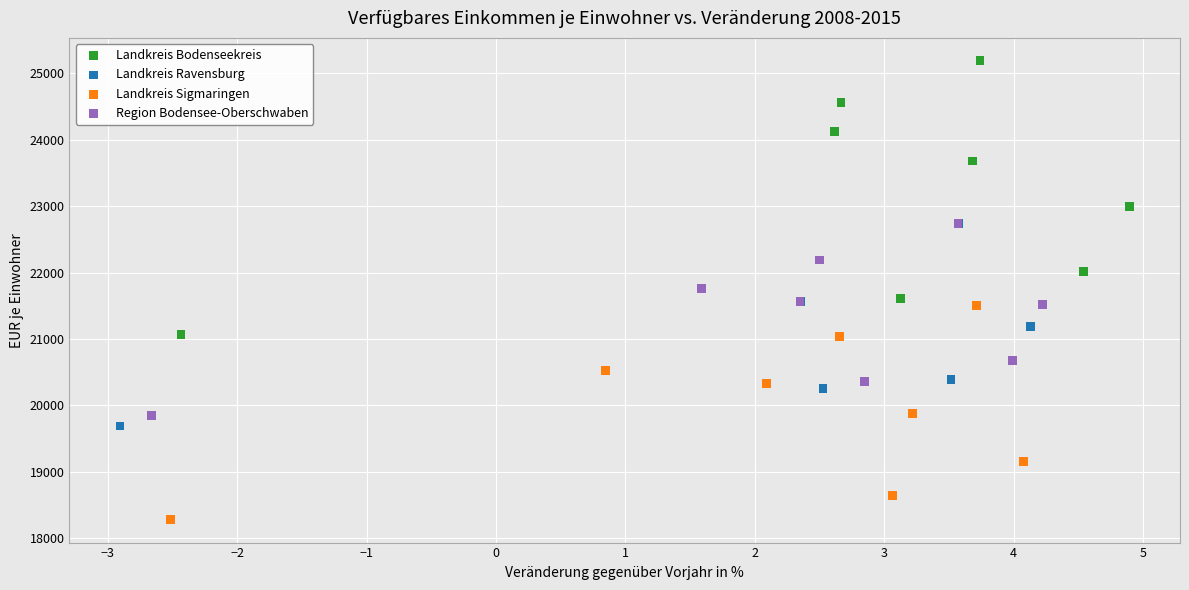

Which series has the largest Y range (max minus min)?

Landkreis Bodenseekreis